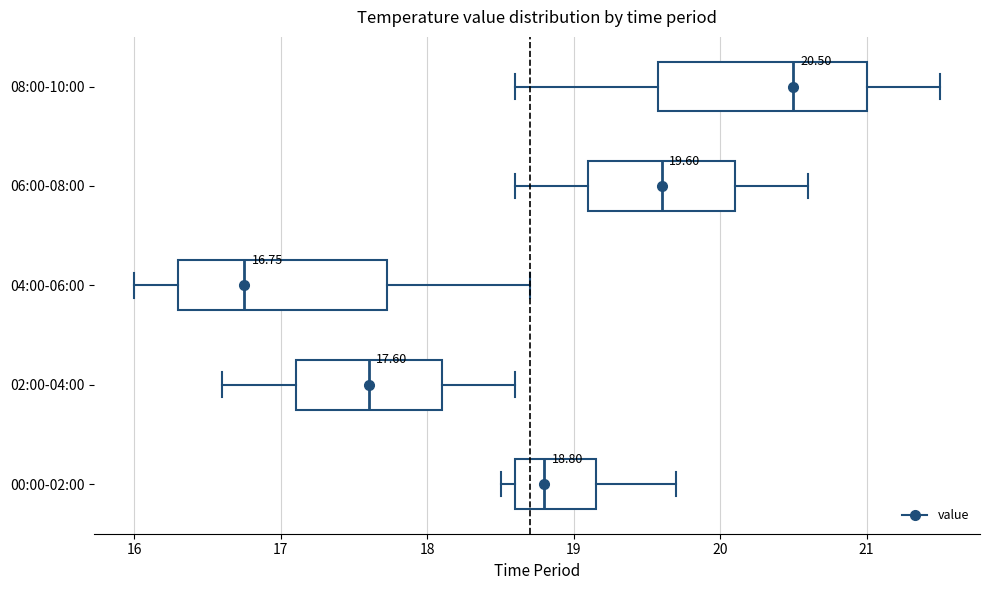

Which box's median line is the furthest to the right?

08:00-10:00